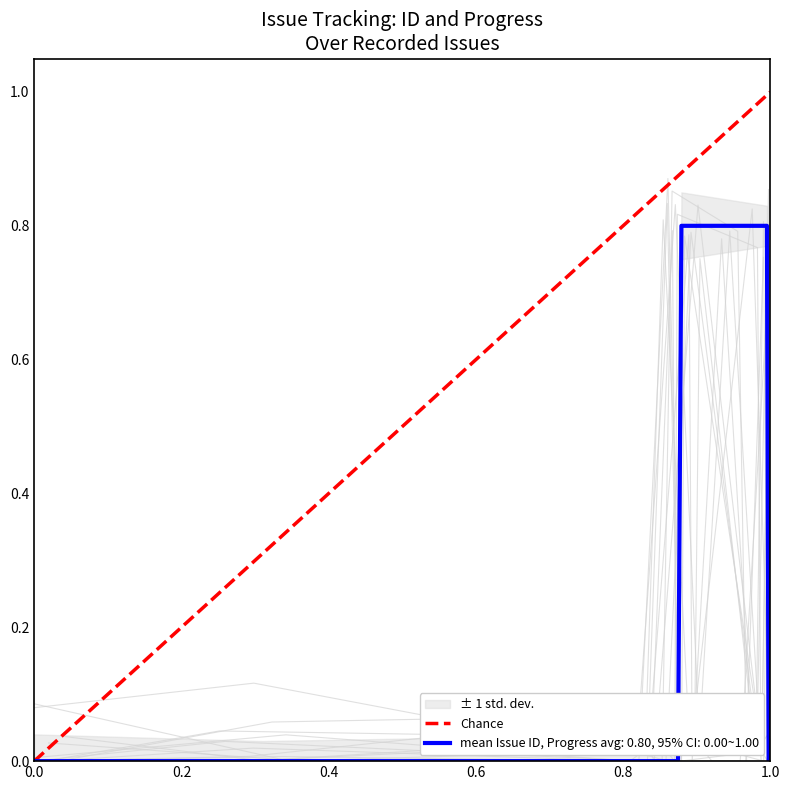

Does the chart have visible grid lines?

No